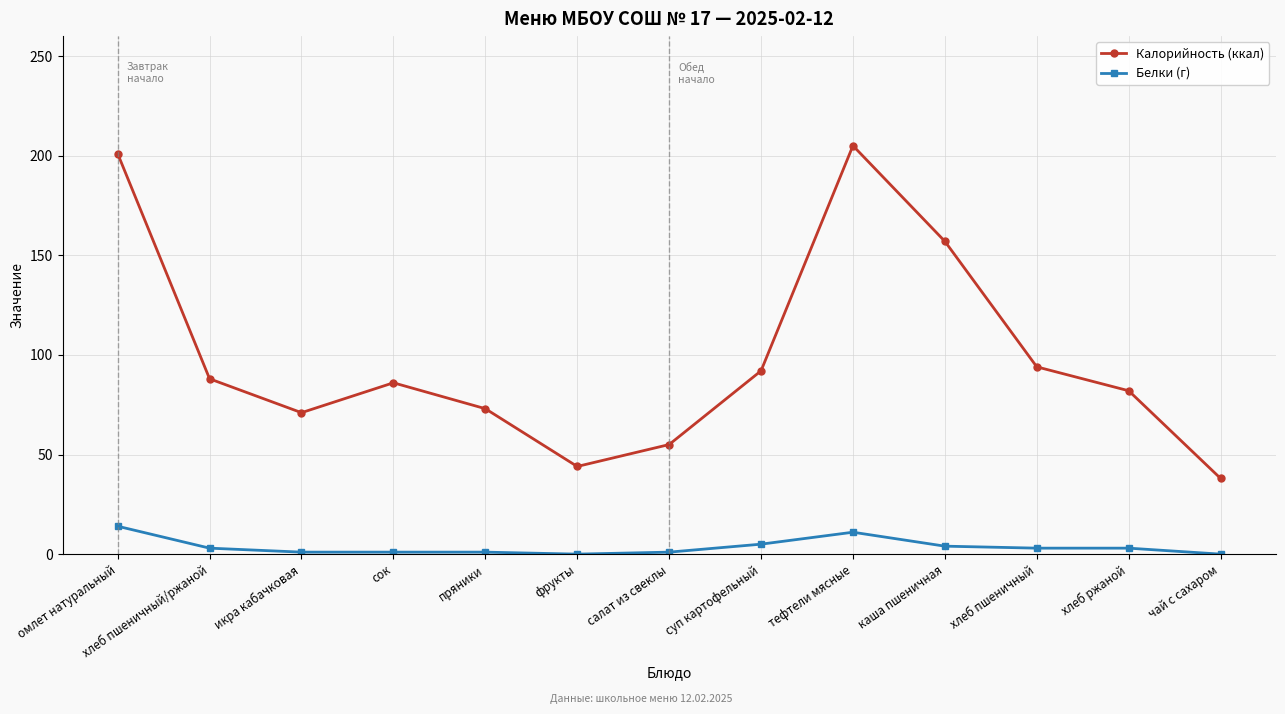

Rank the series by their maximum value, from highest to lowest.

Калорийность (ккал), Белки (г)